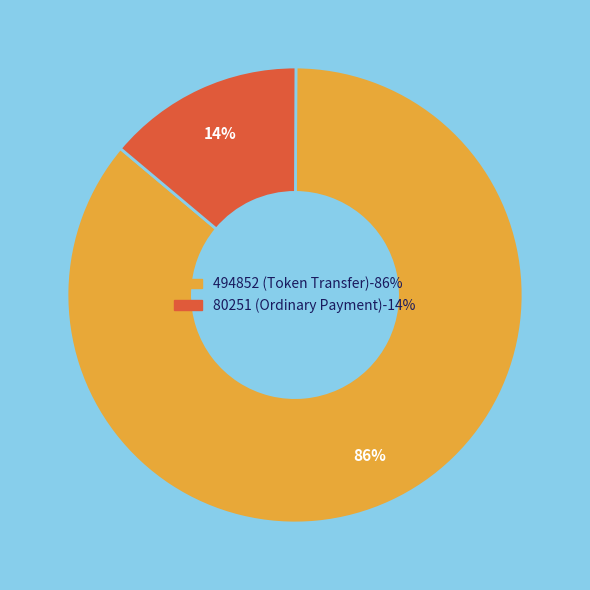

What is the majority slice?

494852